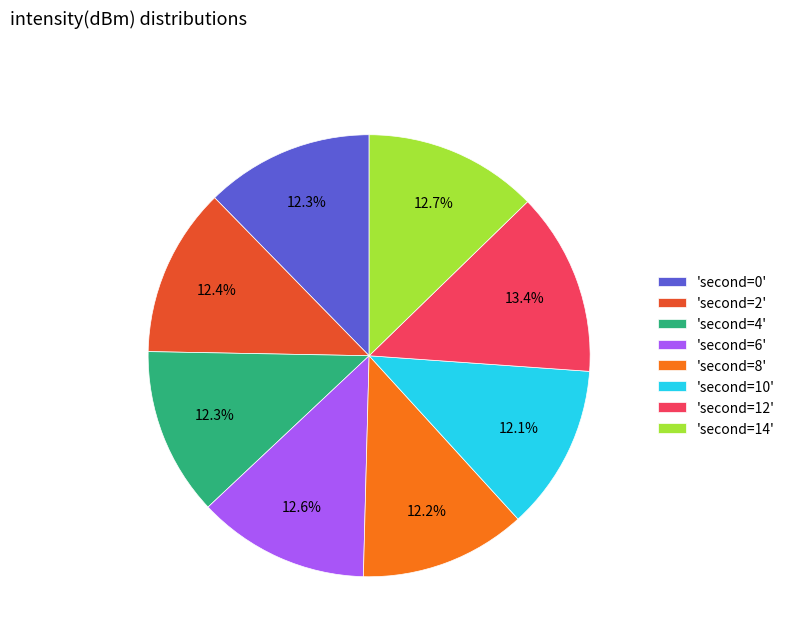

Which category has the biggest portion of the pie?

'second=12'